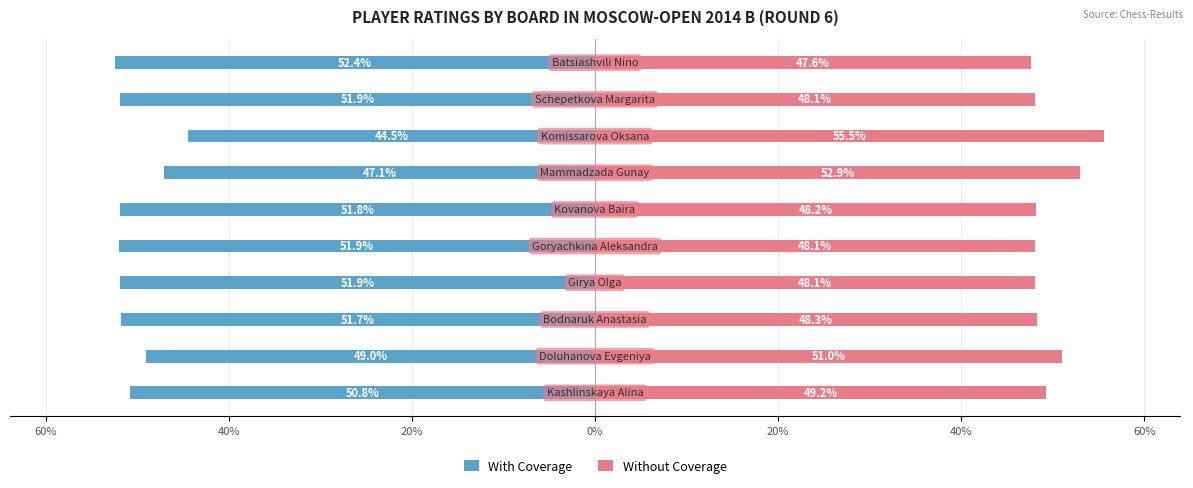

What are all the series names shown in the legend?

With Coverage, Without Coverage